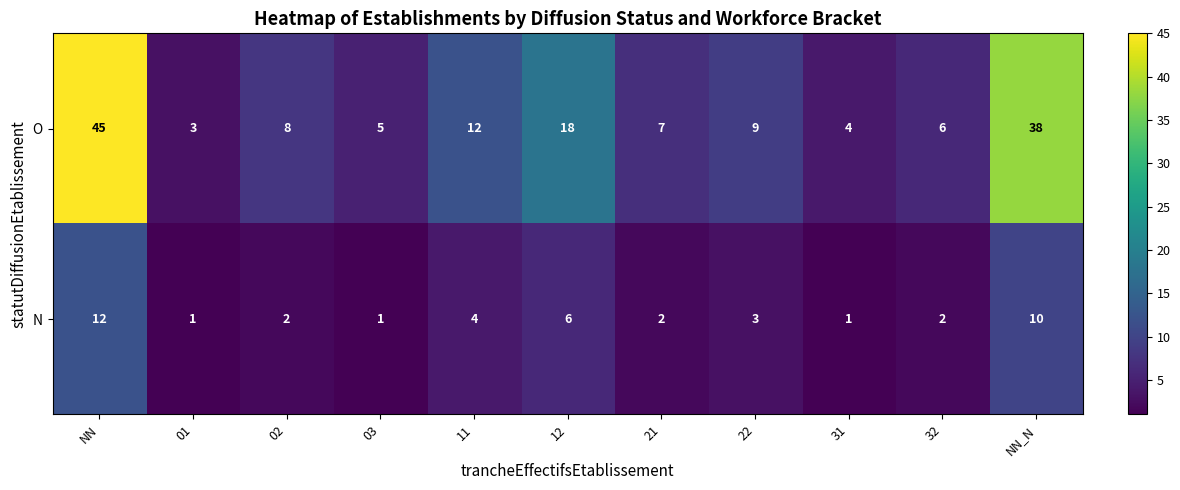

What is the maximum value for N?

12